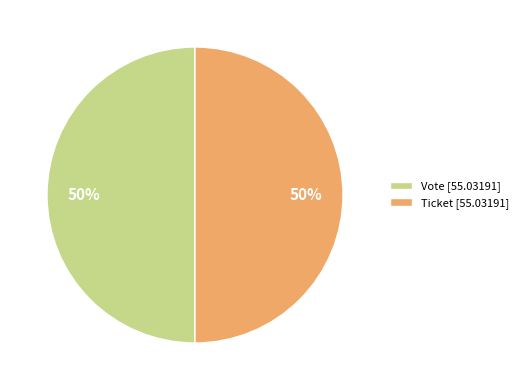

To the nearest percent, what is the average slice percentage?

50%